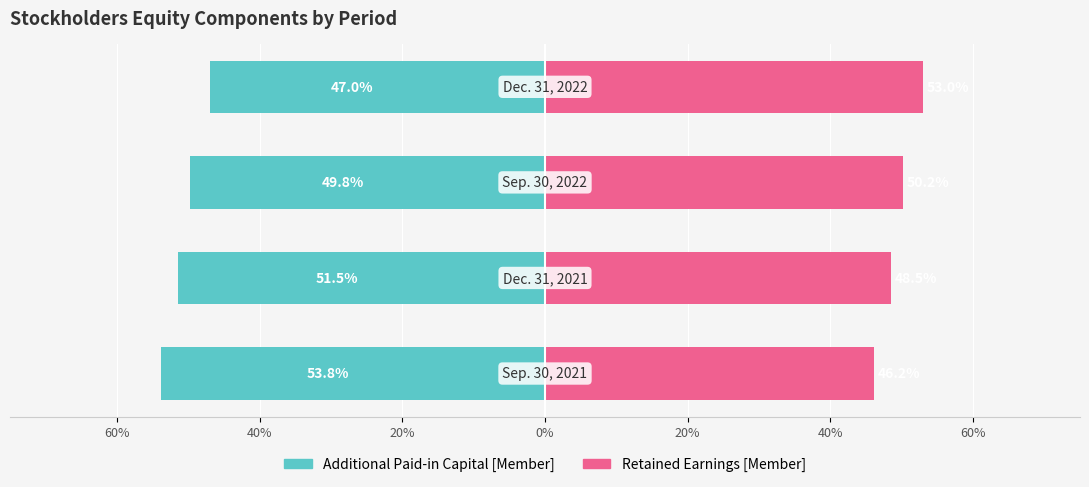

Reading right to left, list all the values displayed in this chart.

Additional Paid-in Capital [Member]: 0%=-47.0	20%=-49.8	40%=-51.5	60%=-53.8
Retained Earnings [Member]: 0%=53.0	20%=50.2	40%=48.5	60%=46.2